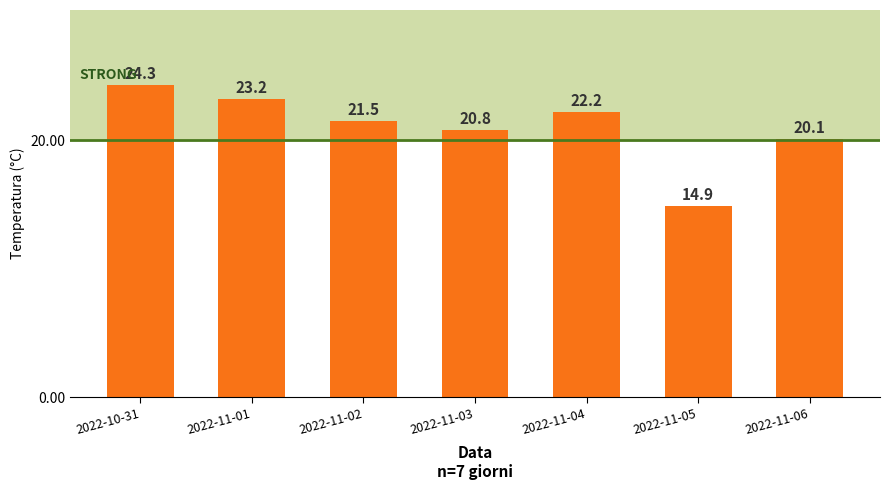

Reading left to right, transcribe all the data shown in this chart.

2022-10-31=24.3	2022-11-01=23.2	2022-11-02=21.5	2022-11-03=20.8	2022-11-04=22.2	2022-11-05=14.9	2022-11-06=20.1